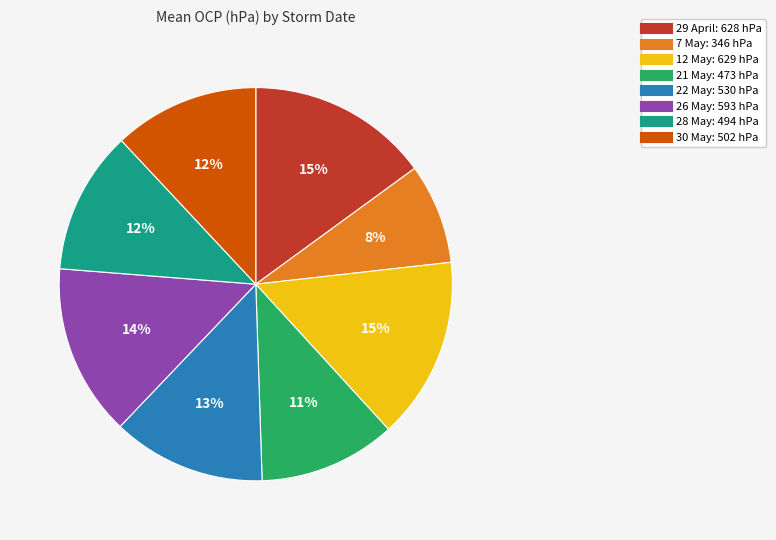

True or false: 7 May accounts for 8% of the total.

True